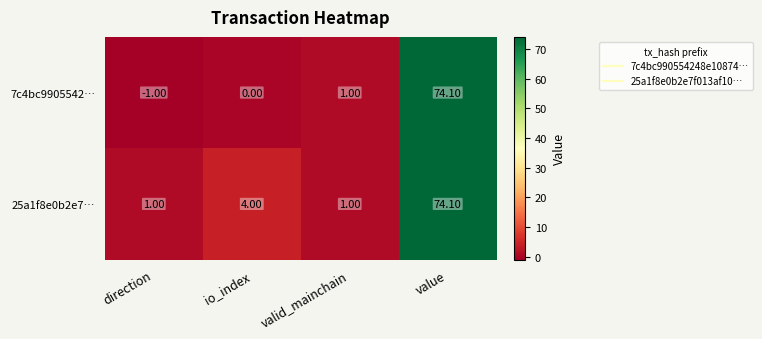

List the series in order of their overall mean, lowest first.

7c4bc9905542…, 25a1f8e0b2e7…